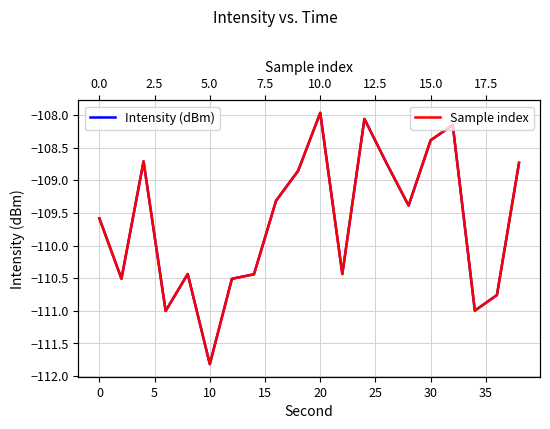

At which label does Sample index reach its peak?

10